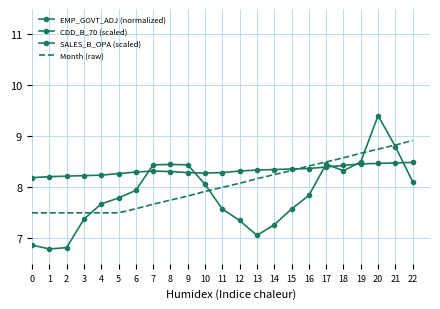

How many interior local valleys does the CDD_B_70 (scaled) series have?

1